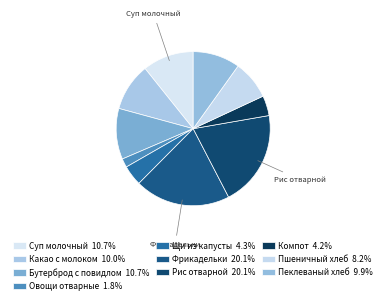

Rank the categories by value from highest to lowest.

Рис отварной, Фрикадельки мясные в соусе, Суп молочный с макаронными изделиями, Бутерброд с повидлом, Какао с молоком, Пеклеваный, Пшеничный, Щи из свежей капусты с картофелем, Компот из свежих плодов, Овощи отварные или соленые